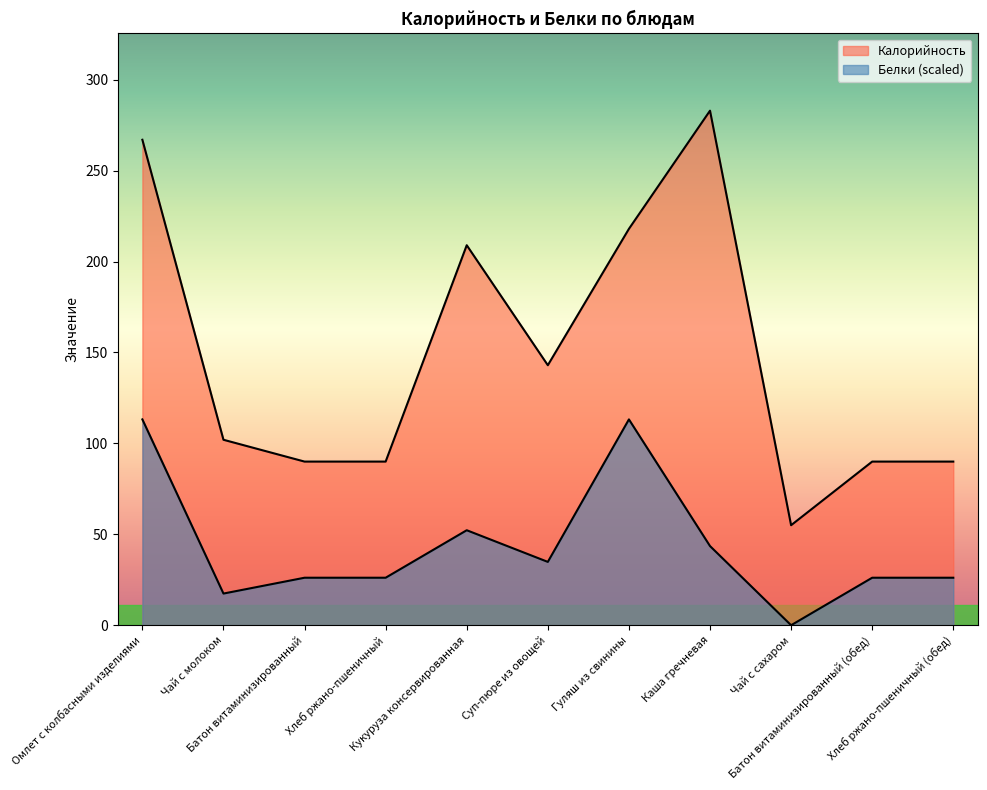

In Белки, how many points are higher than both neighbors (excluding endpoints)?

2